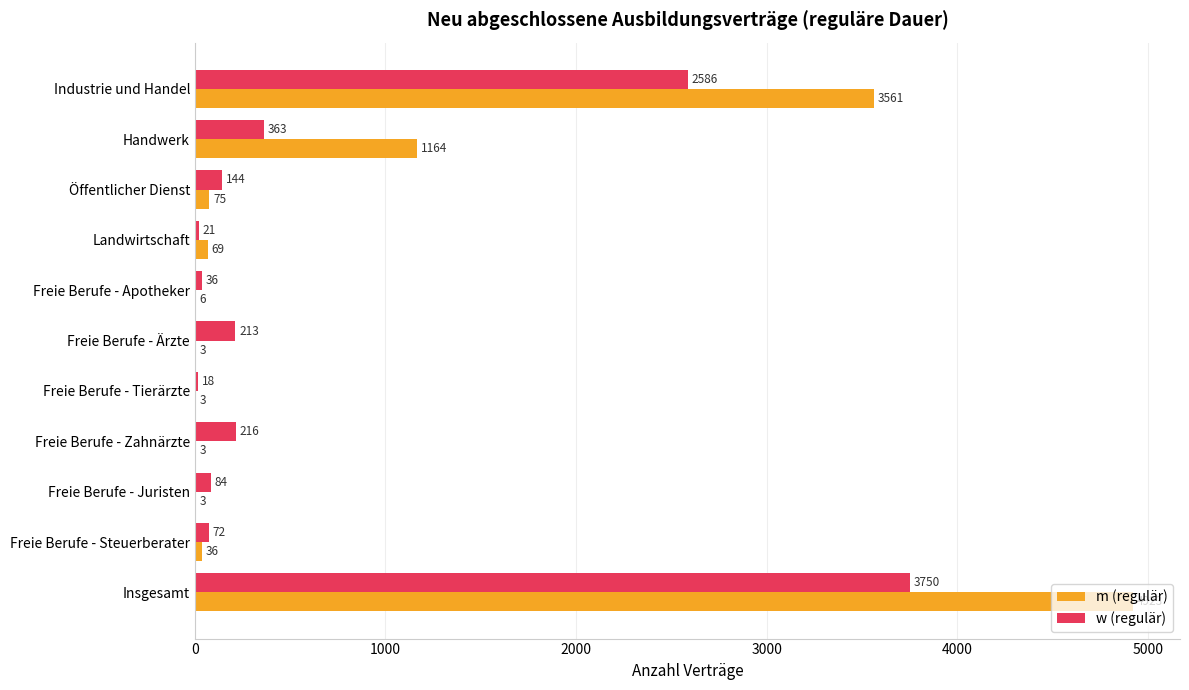

What is the sum of all m (regulär) values?

9846